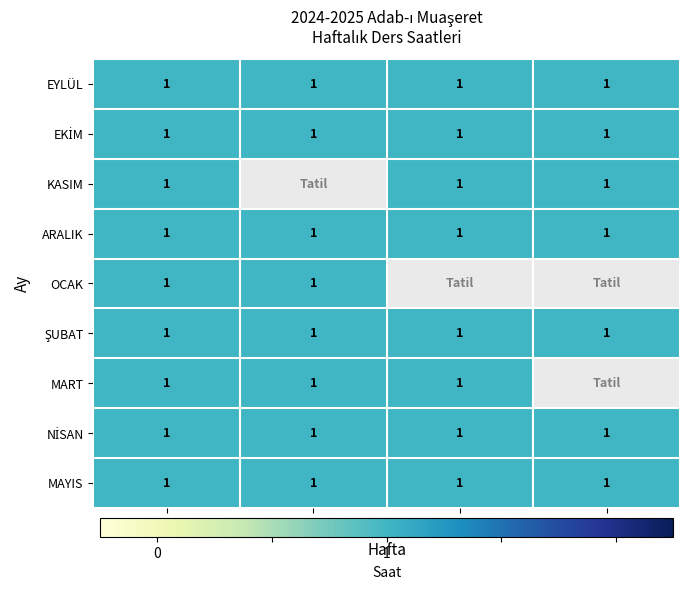

True or false: EYLÜL has a value of 1 at 4. Hafta.

True